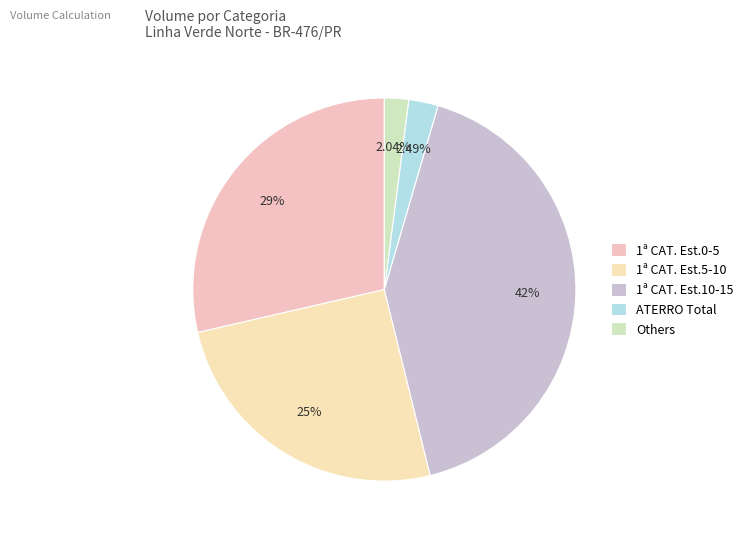

Is there a majority slice in this chart?

No